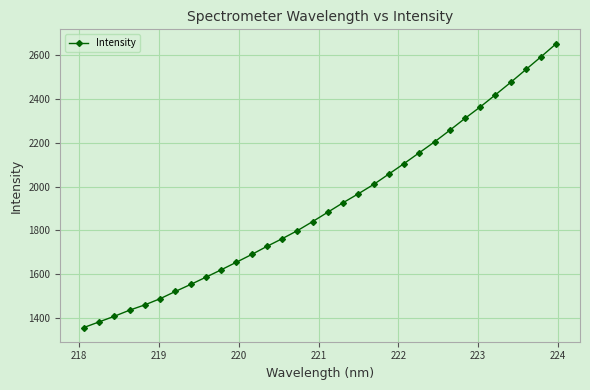

What is the difference between the second highest and second lowest values?

1210.3